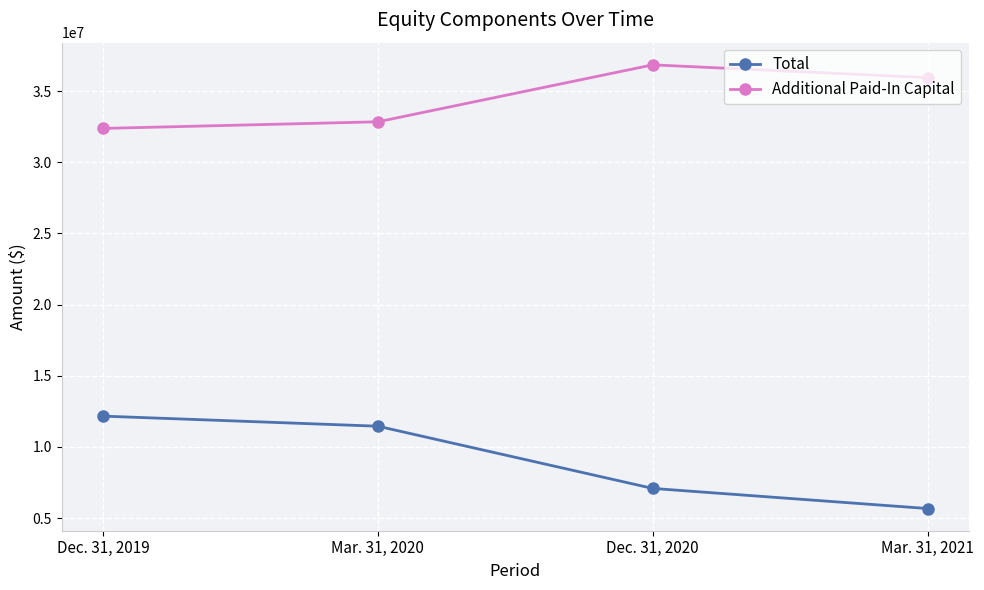

At Dec. 31, 2019, list the series in order from largest to smallest.

Additional Paid-In Capital, Total